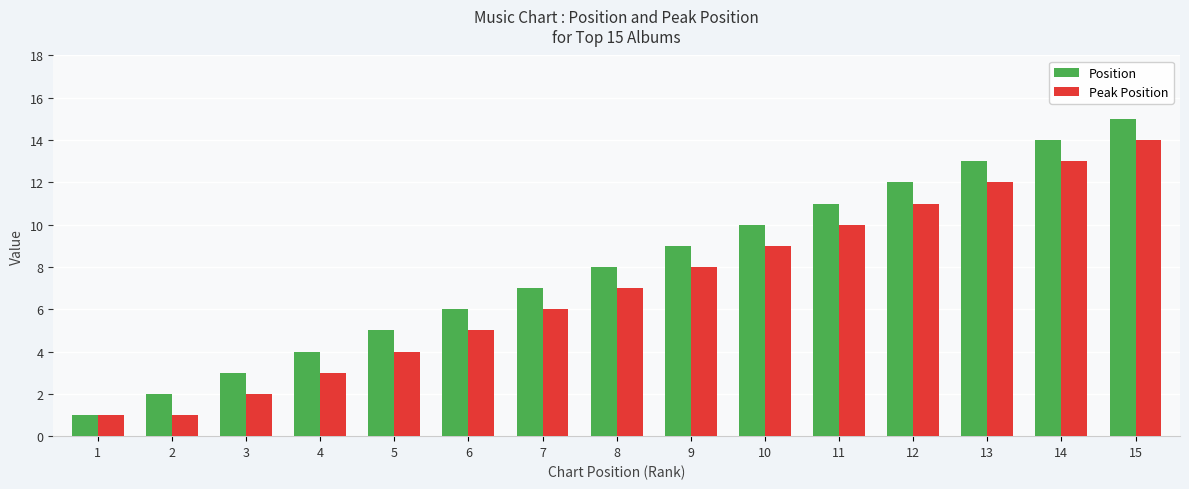

The value of Peak Position at 5 is 1. True or false?

False